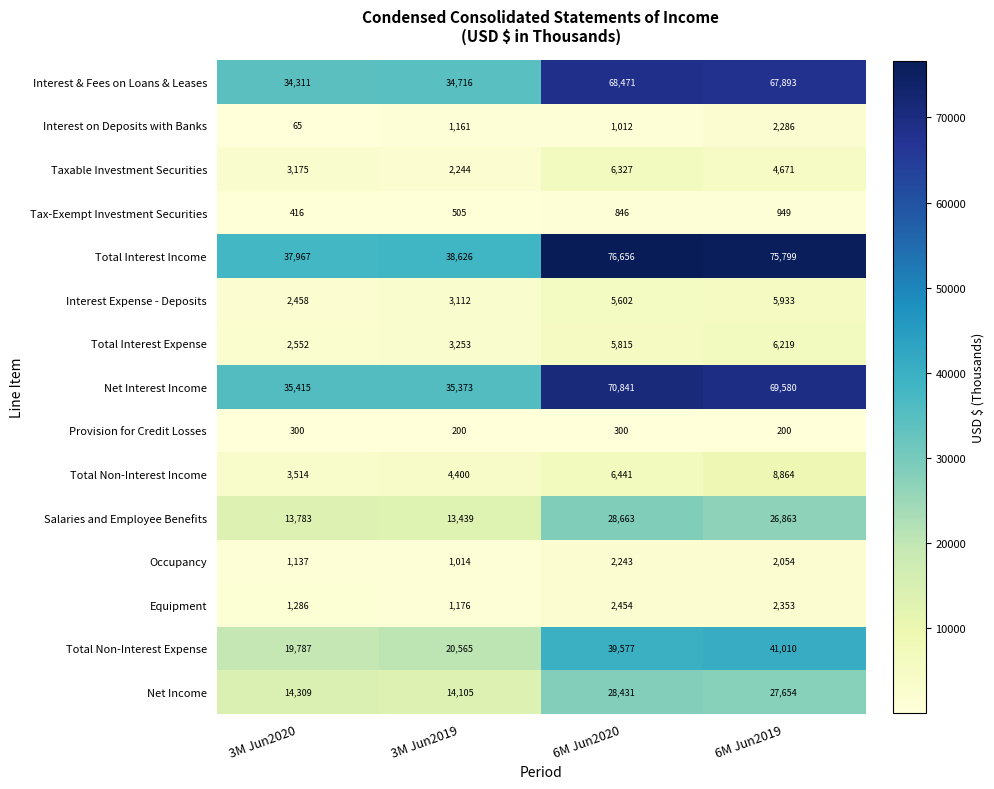

What is the average value of the Occupancy series?

1612